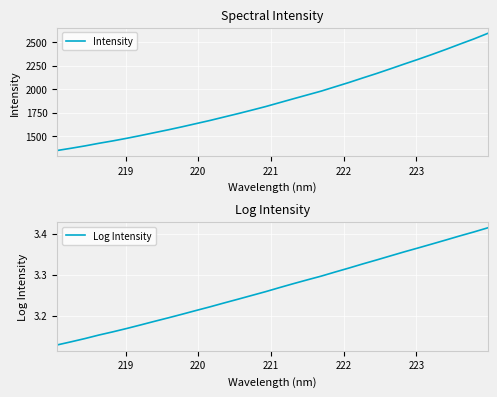

What is the lowest value of the Intensity series?

1344.6